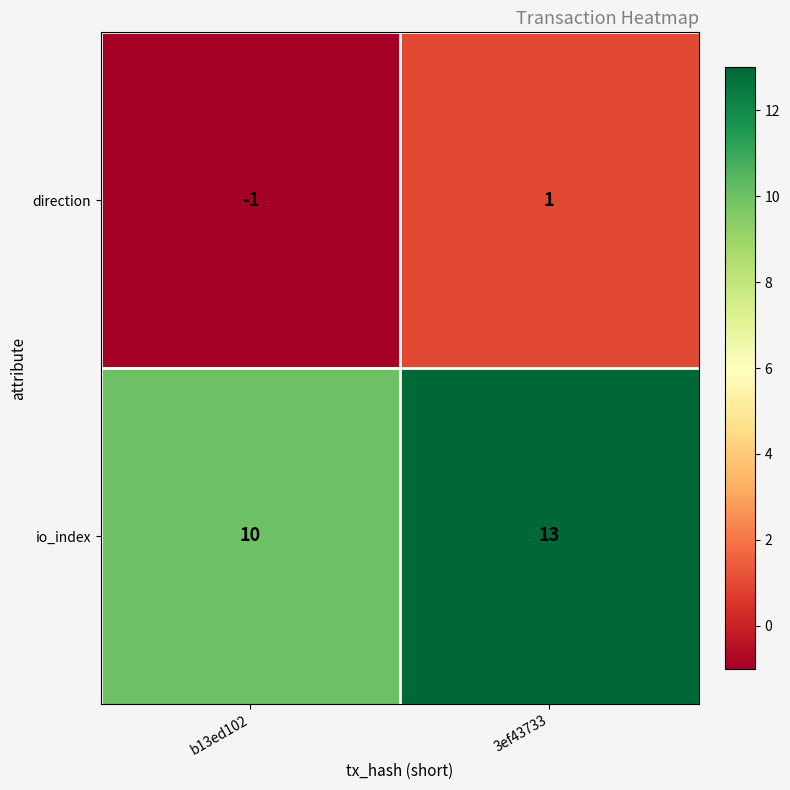

What is the spread (max minus min) of values at b13ed102?

11